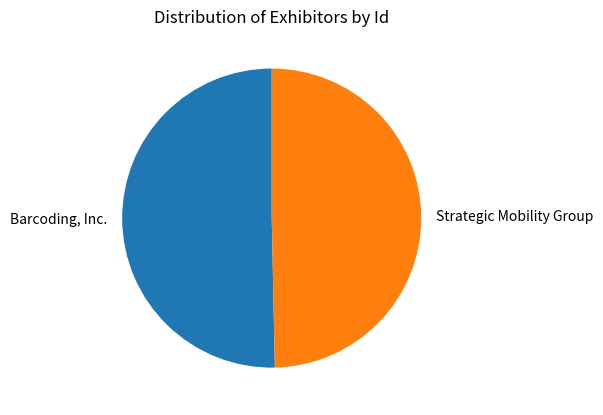

Do Barcoding, Inc. and Strategic Mobility Group together represent more than half of the pie?

Yes